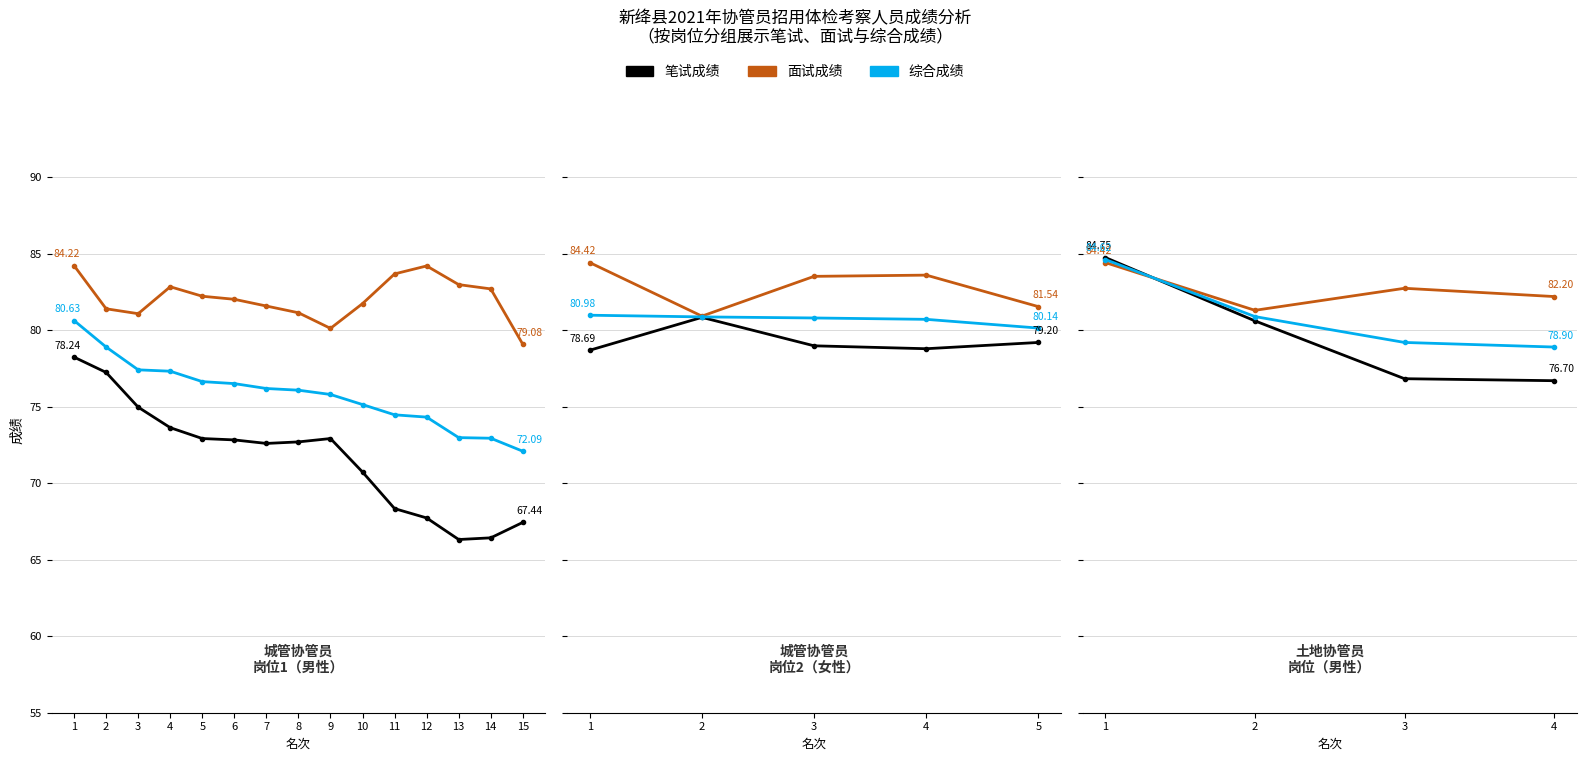

Between 4 and 1, which is larger?

1